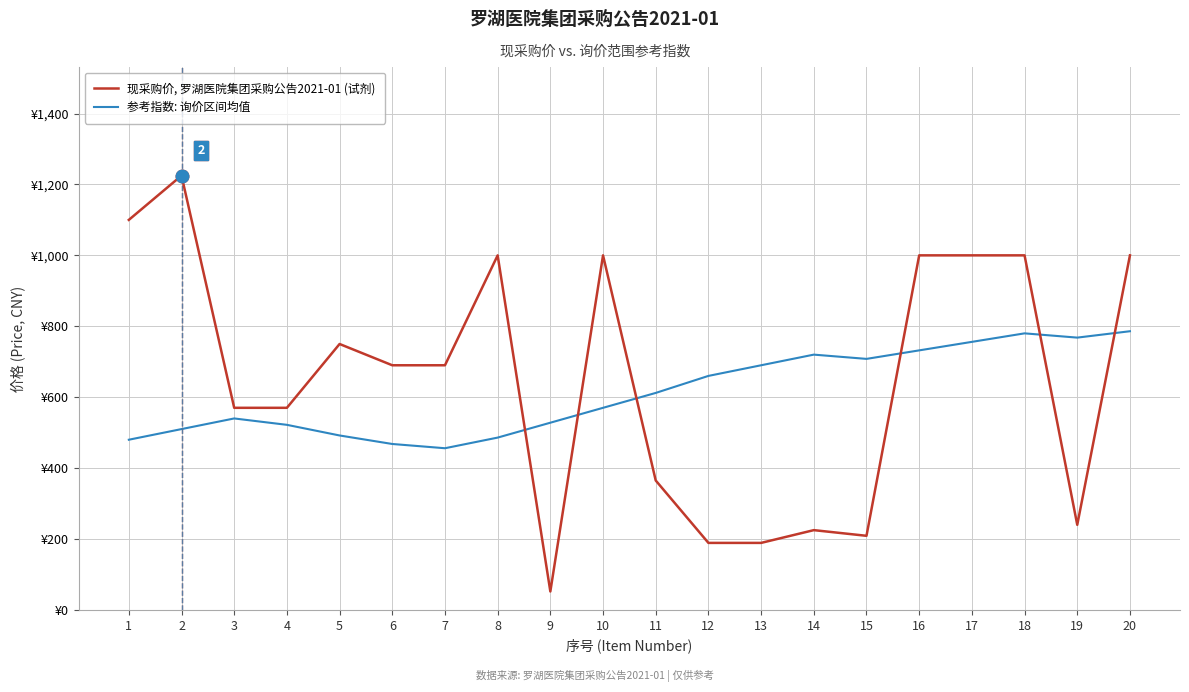

At how many categories does at least one series exceed 178?

20